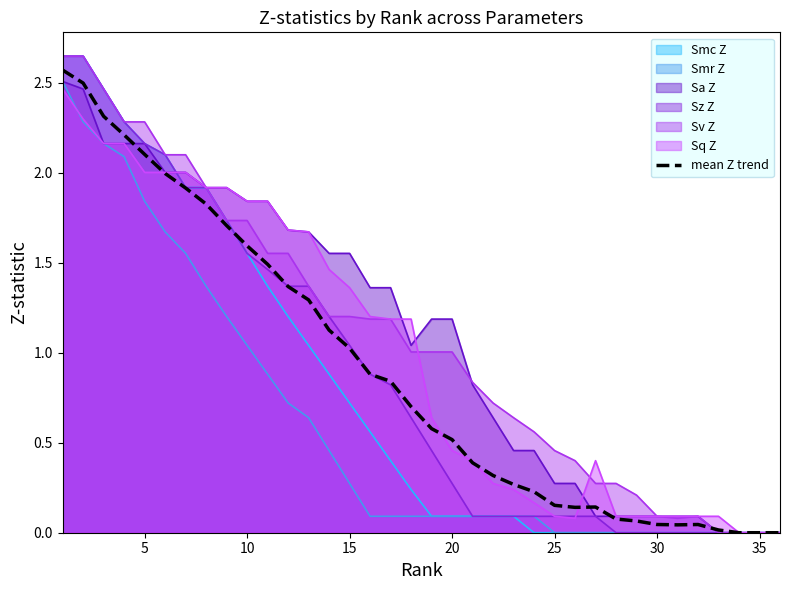

How many lines are shown in the chart?

7